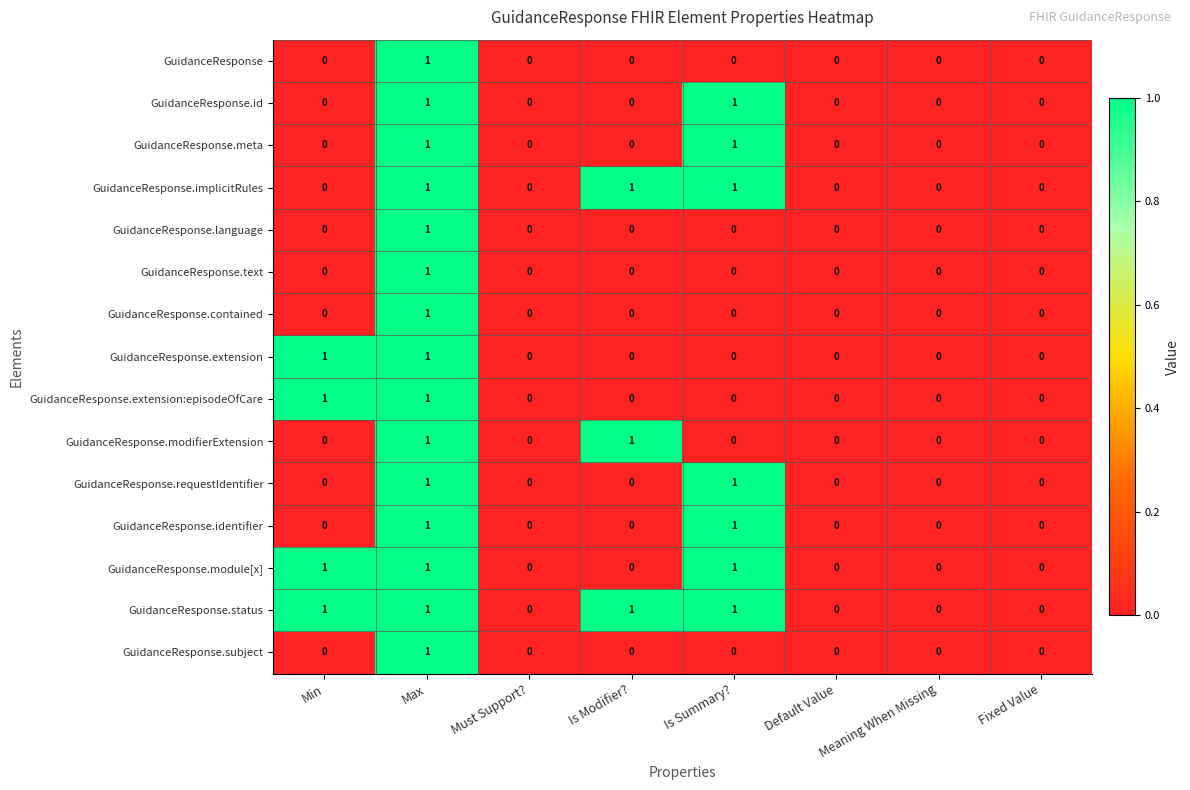

The value of GuidanceResponse.requestIdentifier at Is Summary? is 1. True or false?

True